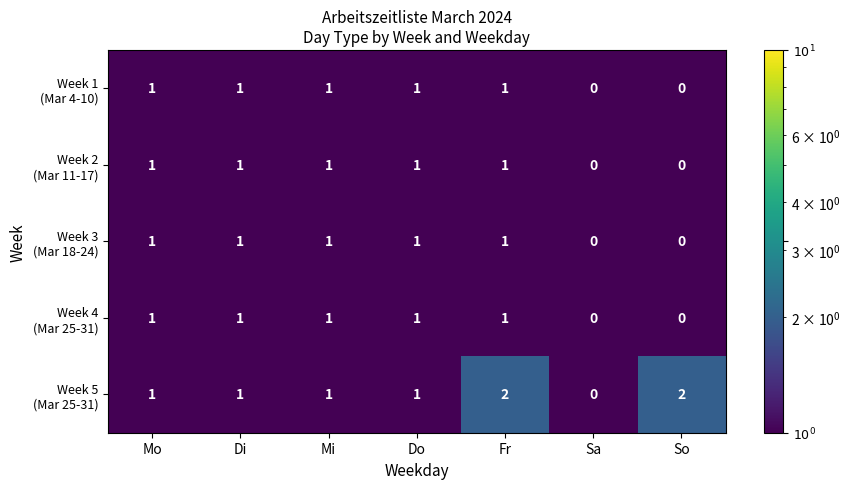

At which category is the sum across all series the highest?

Fr